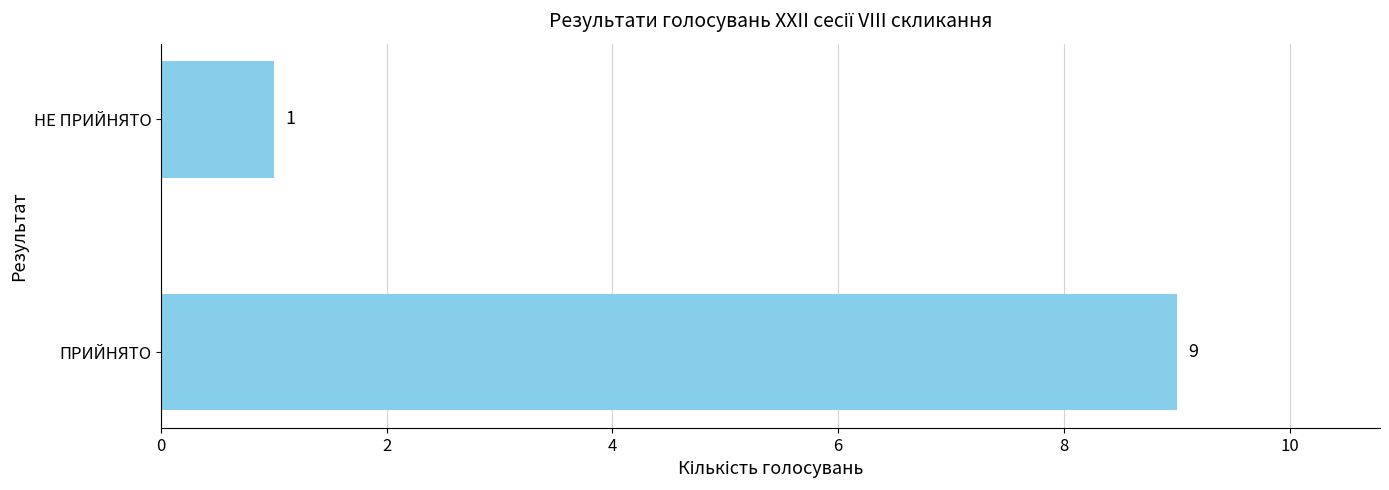

True or false: the data shows 1 at НЕ ПРИЙНЯТО.

True